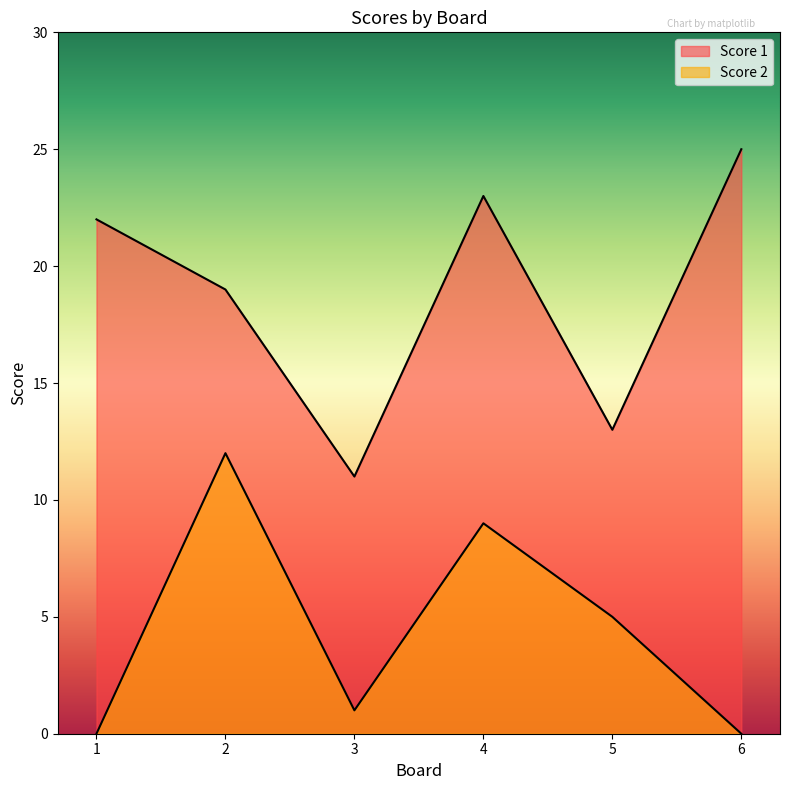

True or false: Score 1 has more than 0 interior local peaks.

True